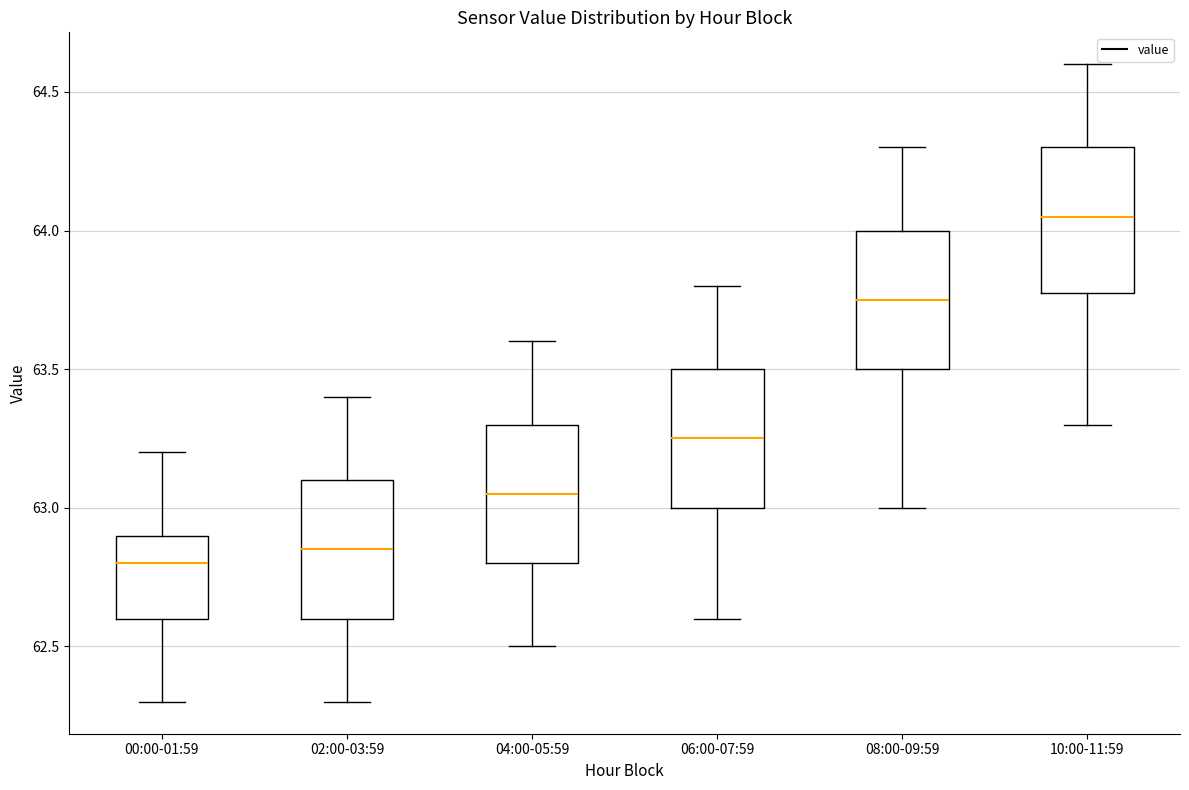

Where is the upper edge of the box for 00:00-01:59 on the y-axis? The values are not printed on the chart, so give them approximately, as read against the axis.

62.90